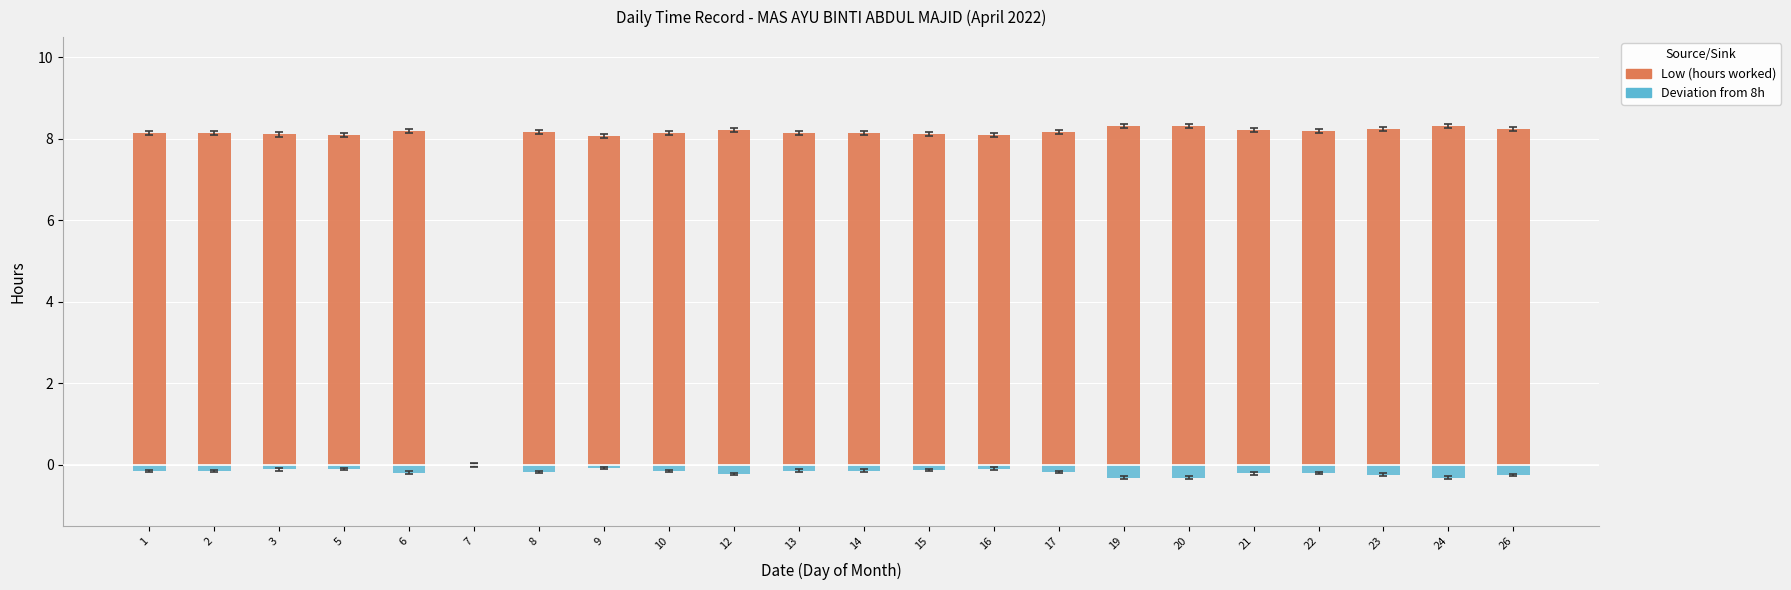

What is the average value of the Deviation from 8h series?

-0.2